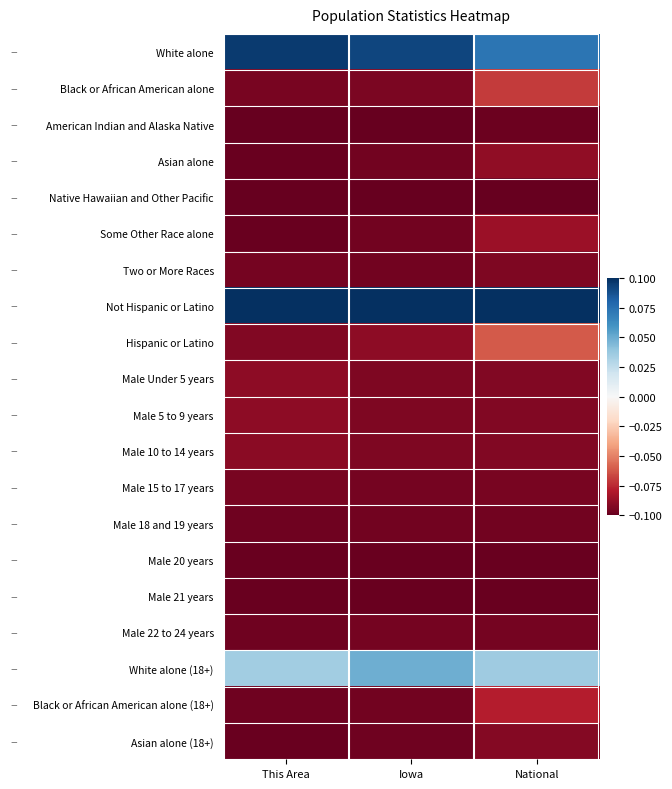

Which series changed the most between Iowa and National?

Hispanic or Latino